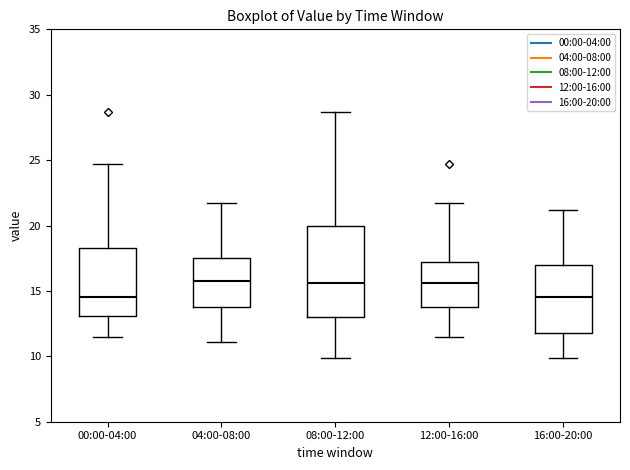

Where does the lower whisker of the box for 16:00-20:00 end on the y-axis? The values are not printed on the chart, so give them approximately, as read against the axis.

10.0